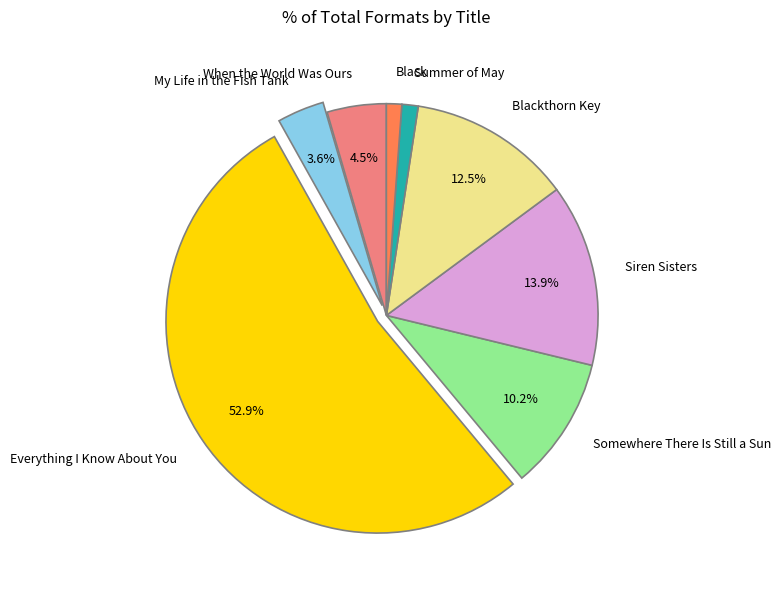

How many segments does this pie chart have?

8